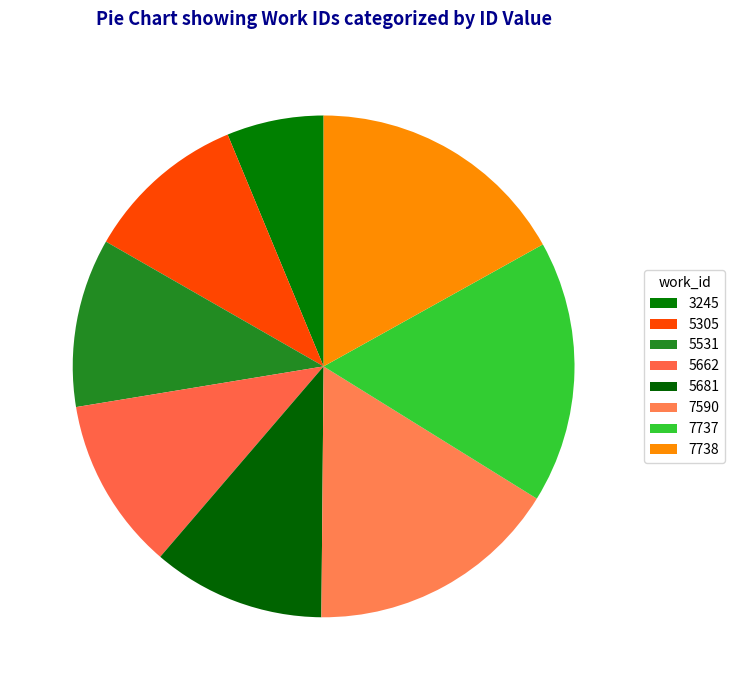

Count the number of slices in the pie.

8